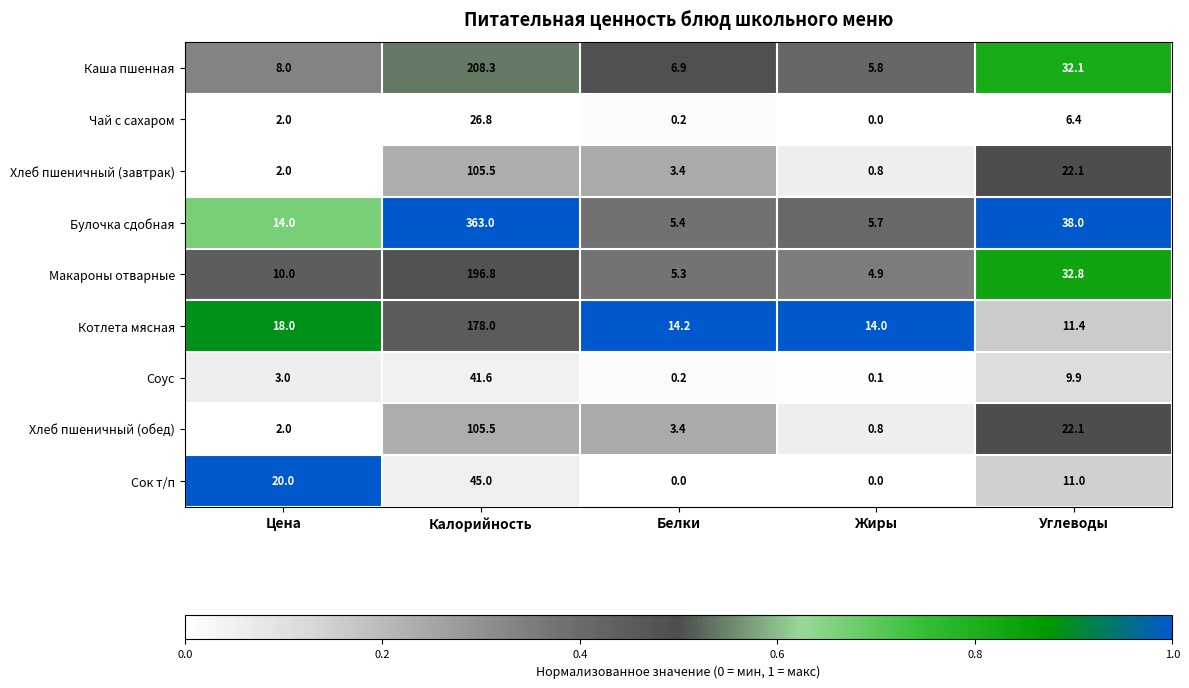

The Макароны отварные series shows 6.8 at Жиры. True or false?

False